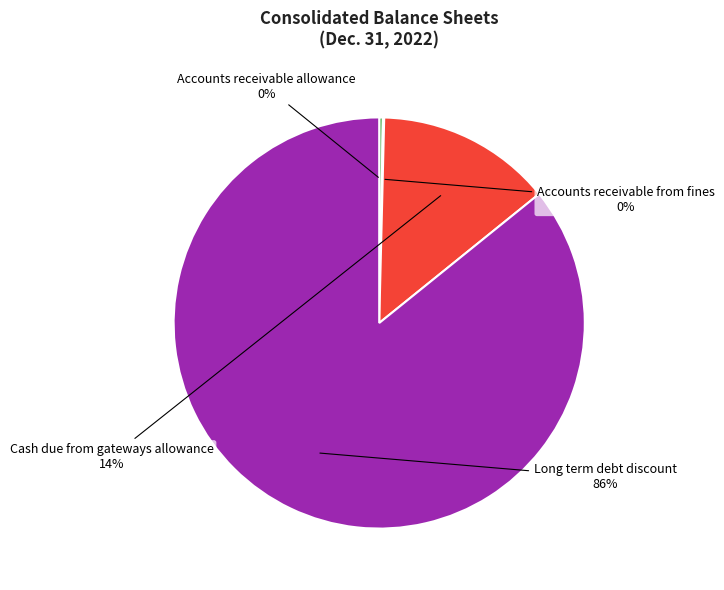

Which slice is the largest?

Long term debt discount